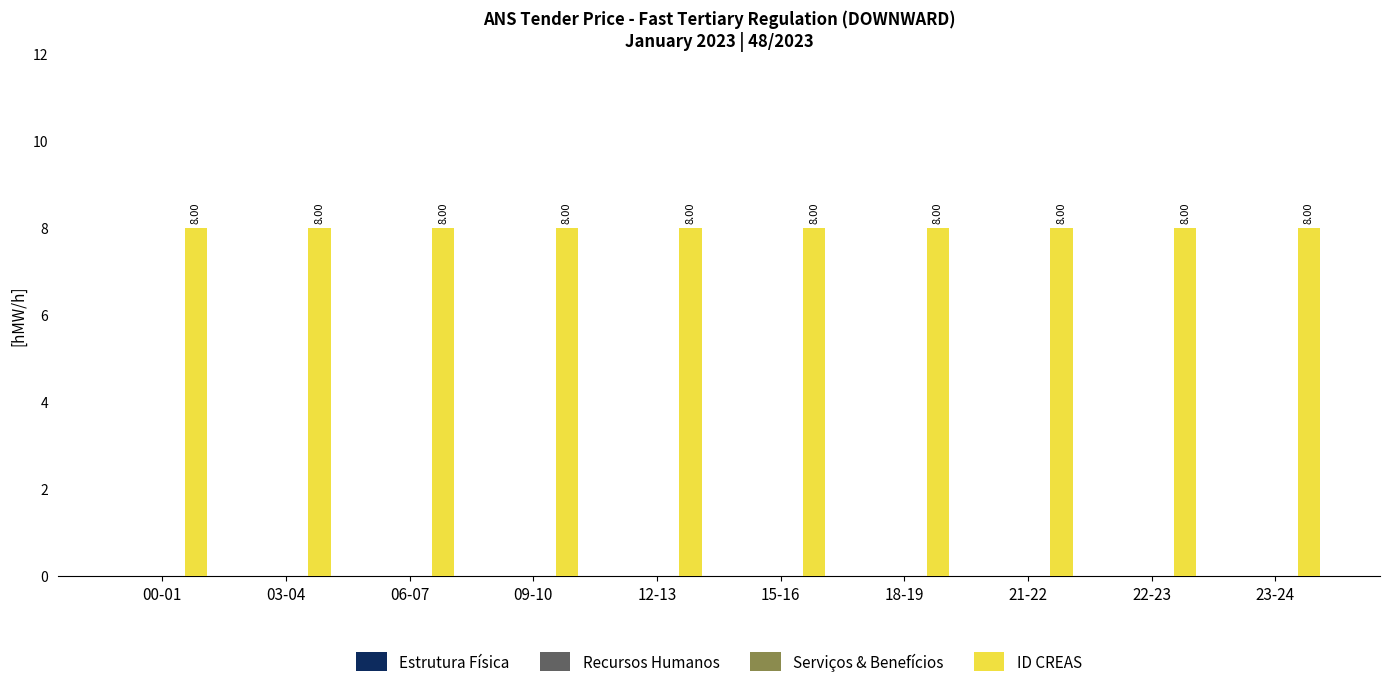

At which label does Estrutura Física reach its minimum?

00-01